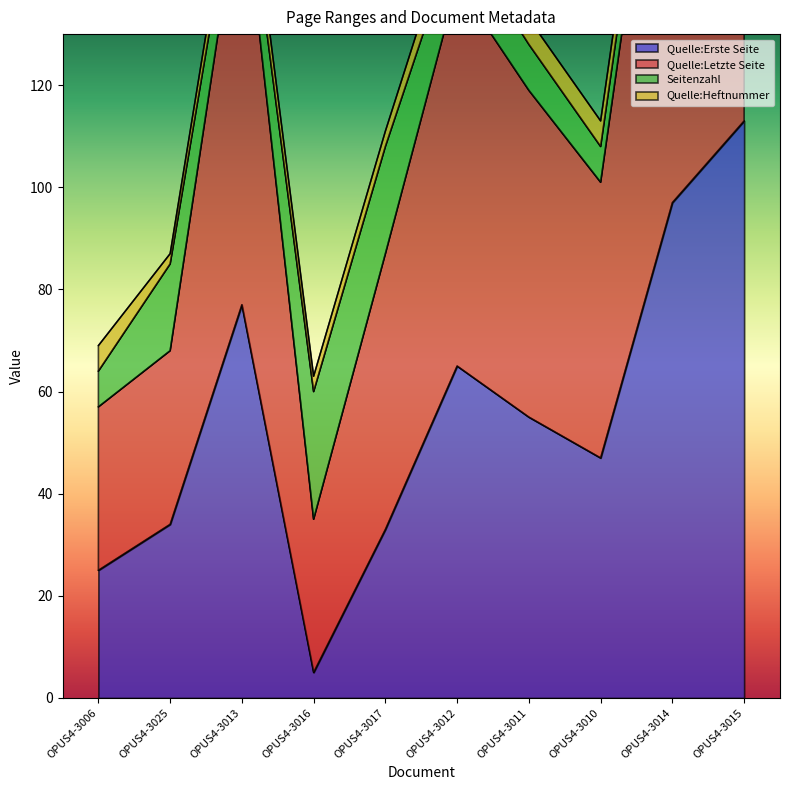

In Quelle:Erste Seite, how many points are higher than both neighbors (excluding endpoints)?

2